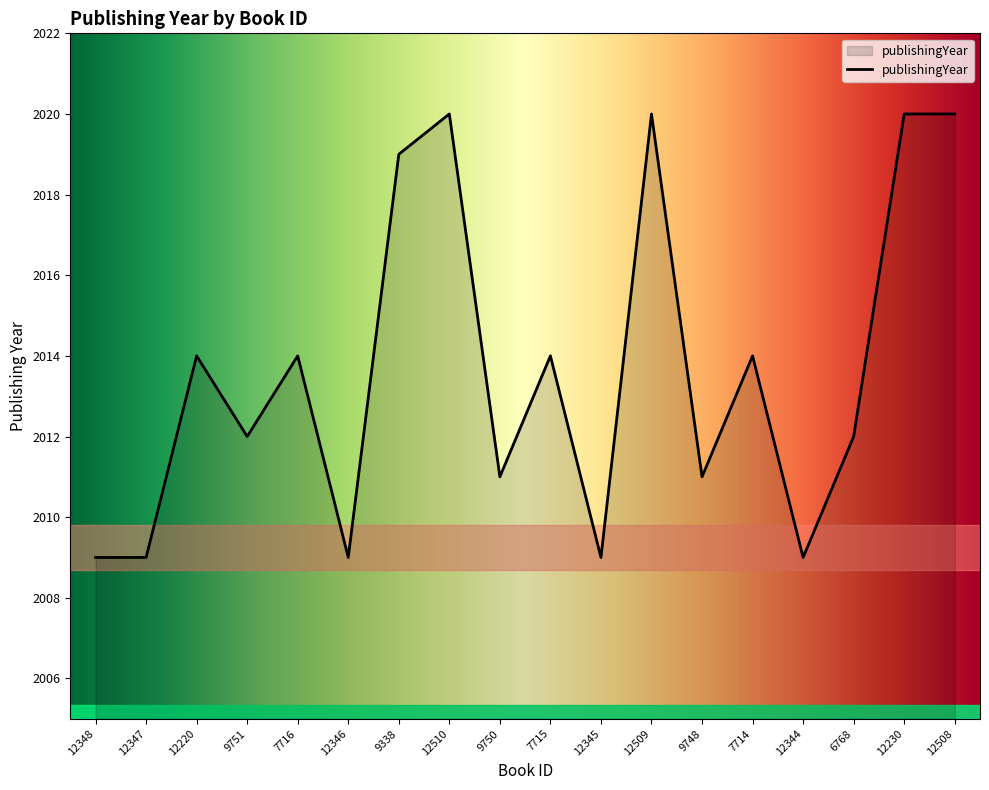

The chart shows a value of 2809 at 12345. True or false?

False